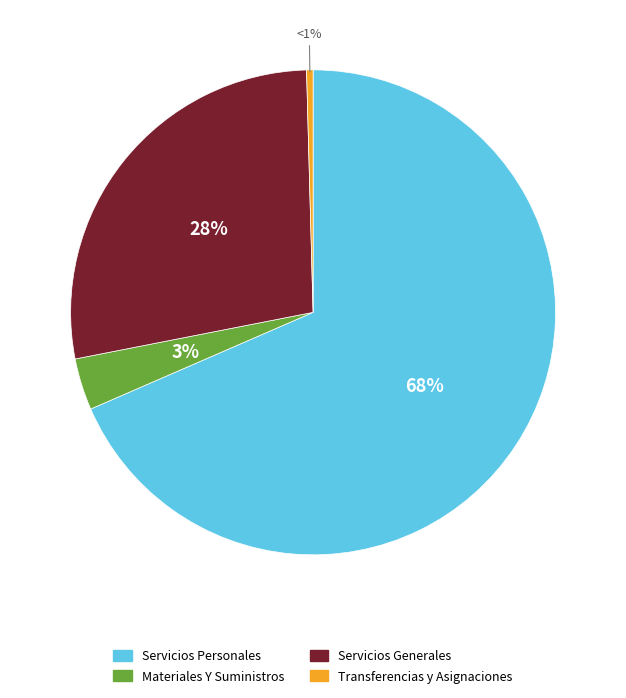

Which slice is the largest?

Servicios Personales